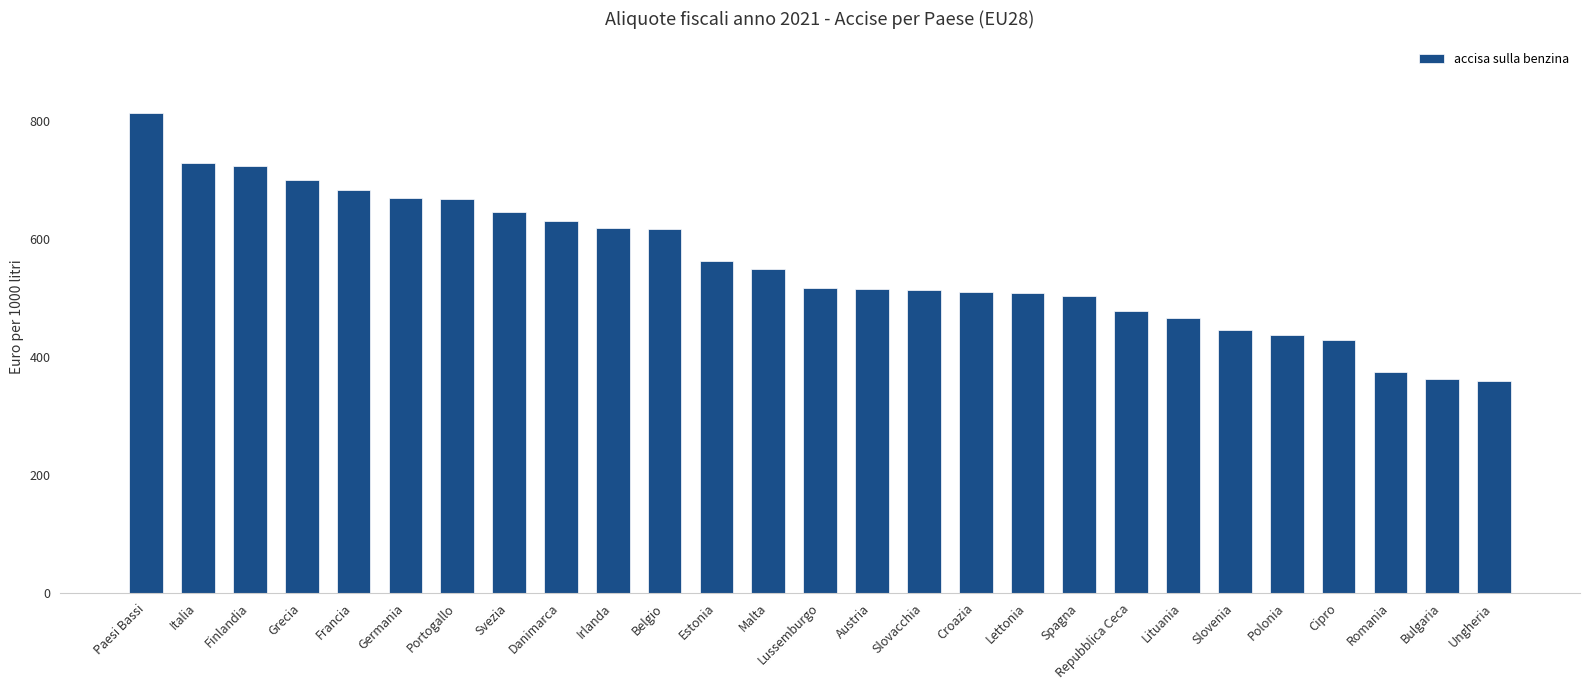

What is the difference between the values at Germania and Malta?

121